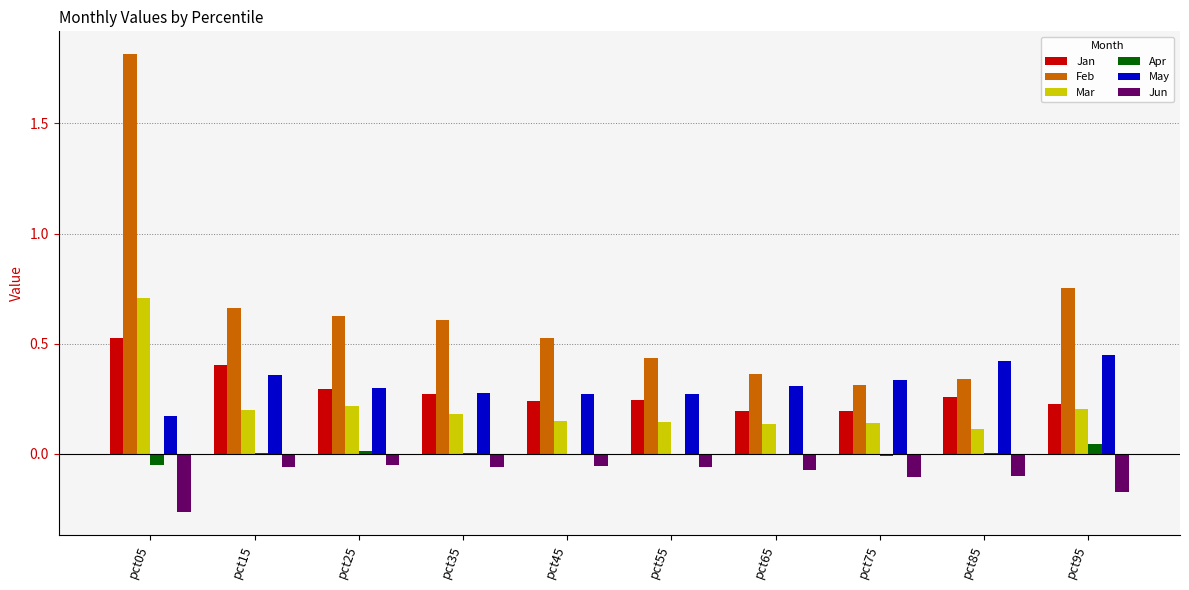

Which series has the largest total across all categories?

Feb